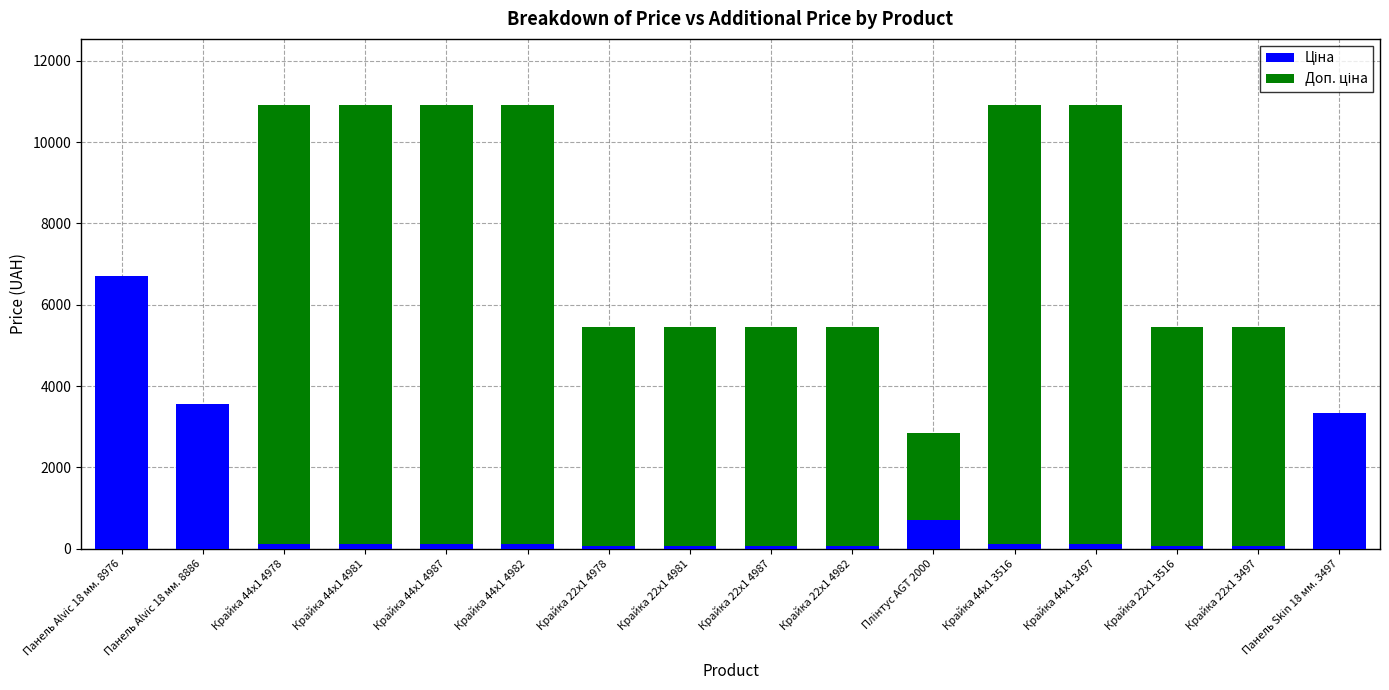

What is the total value across all series at Панель Skin 18 мм. 3497?

3339.1